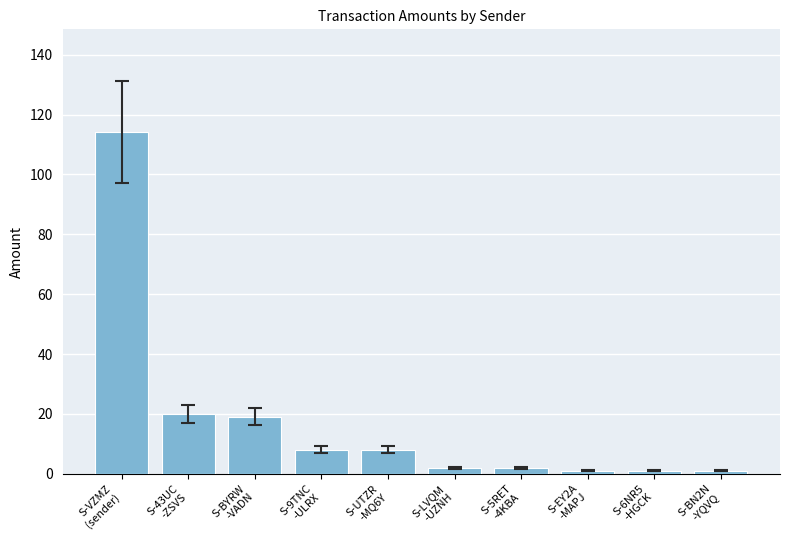

What is the ratio of the value at S-UTZR
-MQ6Y to the value at S-VZMZ
(sender)?

0.1